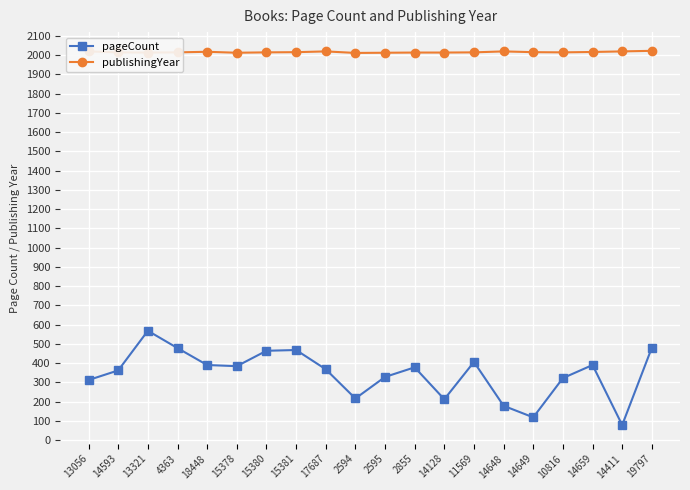

Which series has the largest range (max minus min)?

pageCount